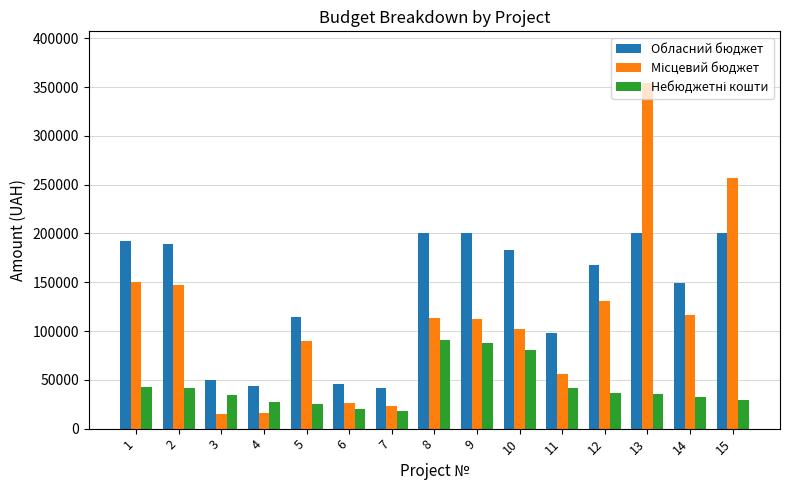

What is the spread (max minus min) of values at 3?

34785.0